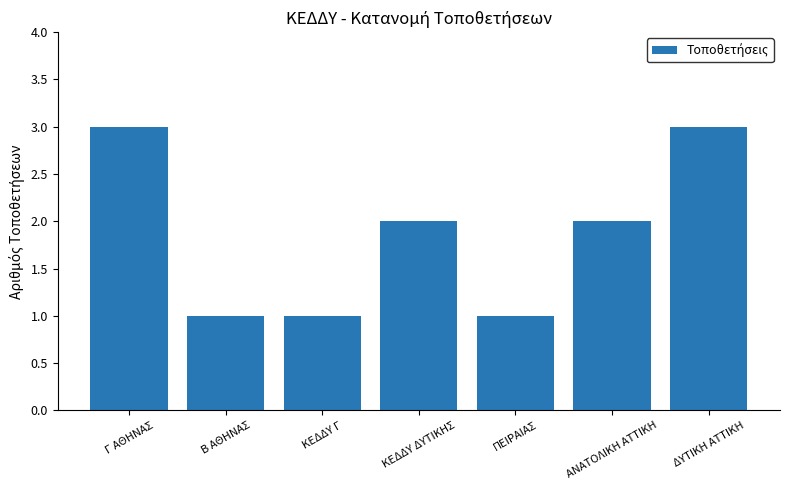

What is the minimum value shown in the chart?

1